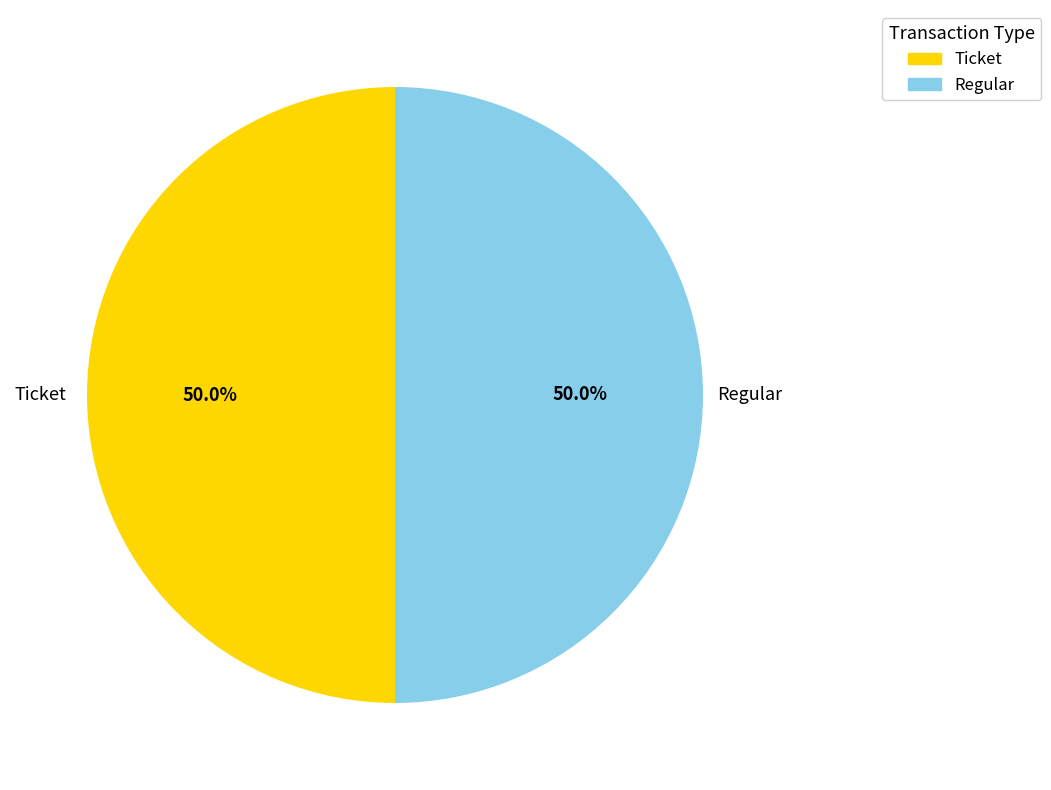

How much of the chart is everything except Regular?

50.0%